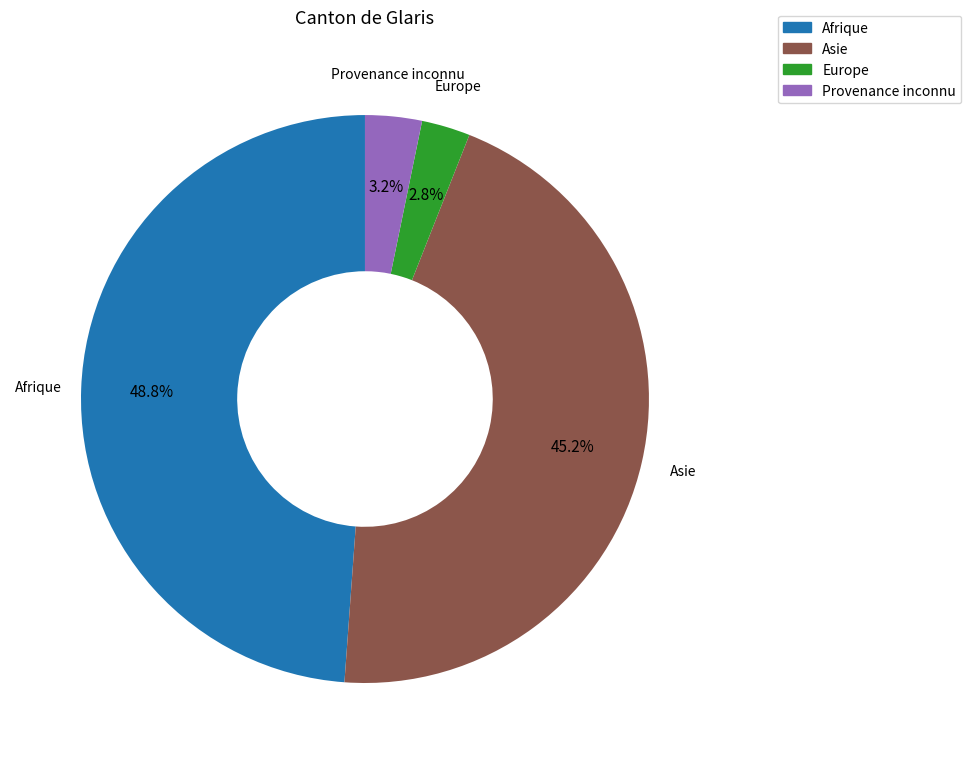

Count the number of slices in the pie.

4